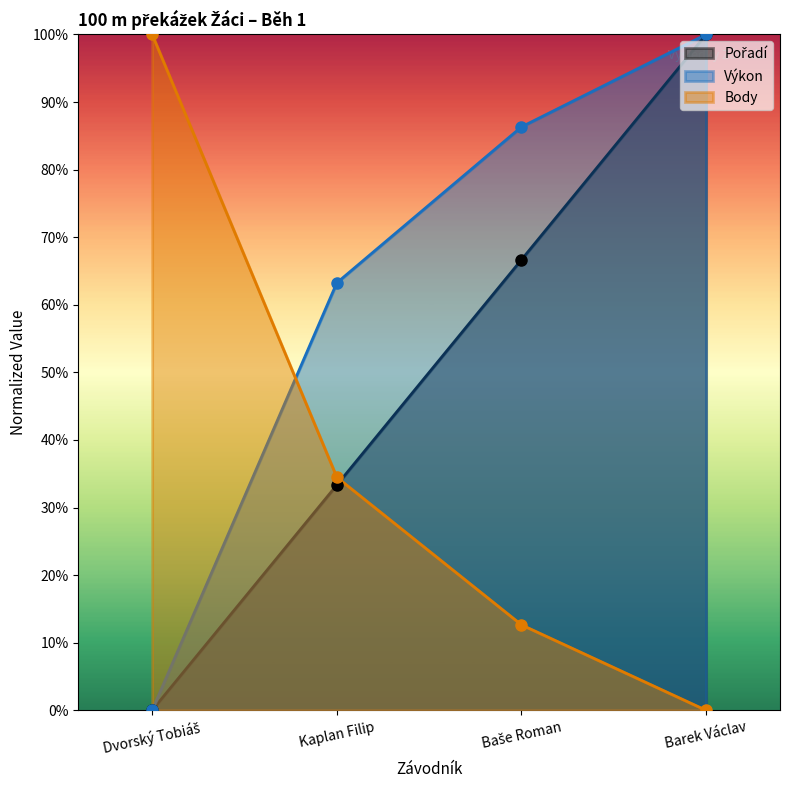

True or false: Pořadí and Výkon intersect in this chart.

False